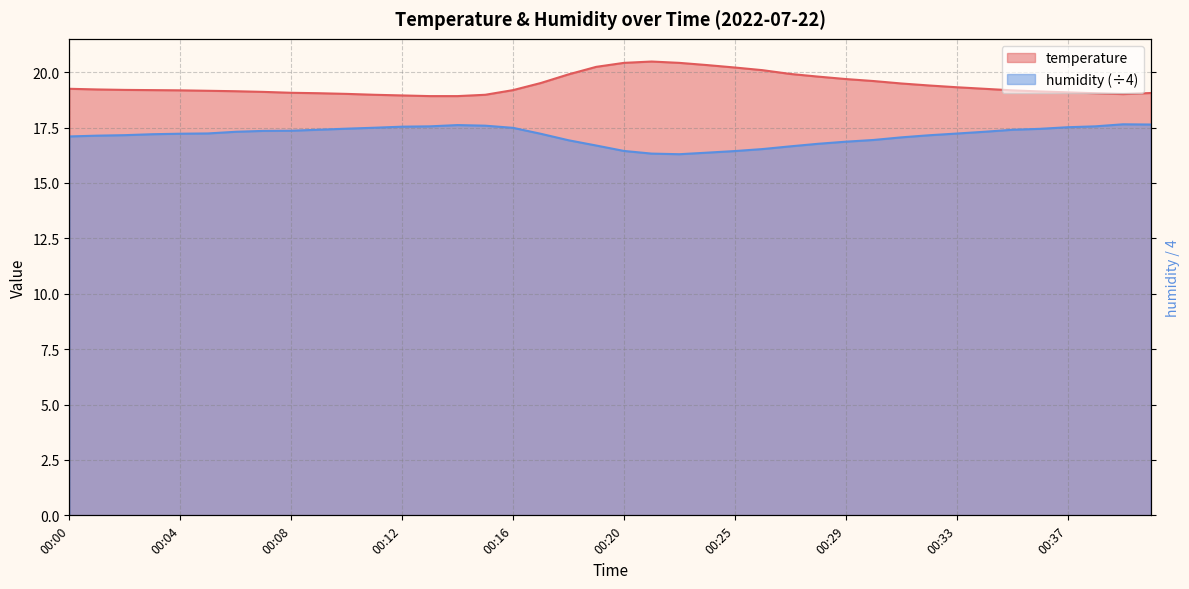

How many data points does each series have?

40